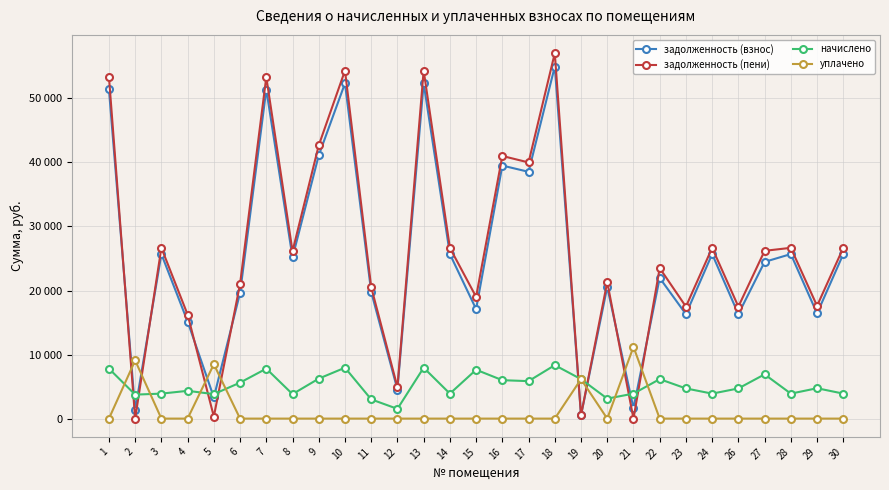

Reading right to left, list all the values displayed in this chart.

задолженность (взнос): 25689.0	16413.0	25689.0	24468.5	16304.9	25689.0	16304.9	21960.4	1625.0	20551.2	513.0	54974.5	38533.5	39509.6	17098.6	25689.0	52354.1	4541.4	19780.7	52354.1	41102.4	25175.2	51378.0	19625.8	3318.5	15155.4	25689.0	1328.8	51429.4
задолженность (пени): 26664.0	17598.5	26664.0	26196.2	17482.7	26664.0	17482.7	23500.9	0.8	21331.2	513.5	57061.0	39996.0	41009.2	19005.7	26664.0	54341.2	4921.7	20531.4	54341.2	42662.4	26130.7	53328.0	21029.8	318.5	16239.6	26664.0	0.0	53381.4
начислено: 3900.0	4742.4	3900.0	6910.8	4711.2	3900.0	4711.2	6162.0	3900.0	3120.0	6162.0	8346.0	5850.0	5998.2	7628.4	3900.0	7948.2	1521.0	3003.0	7948.2	6240.0	3822.0	7800.0	5616.0	3822.0	4336.8	3900.0	3744.0	7807.8
уплачено: 0.0	0.0	0.0	0.0	0.0	0.0	0.0	0.0	11201.2	0.0	6159.1	0.0	0.0	0.0	0.0	0.0	0.0	0.0	0.0	0.0	0.0	0.0	0.0	0.0	8490.8	0.0	0.0	9084.4	0.0